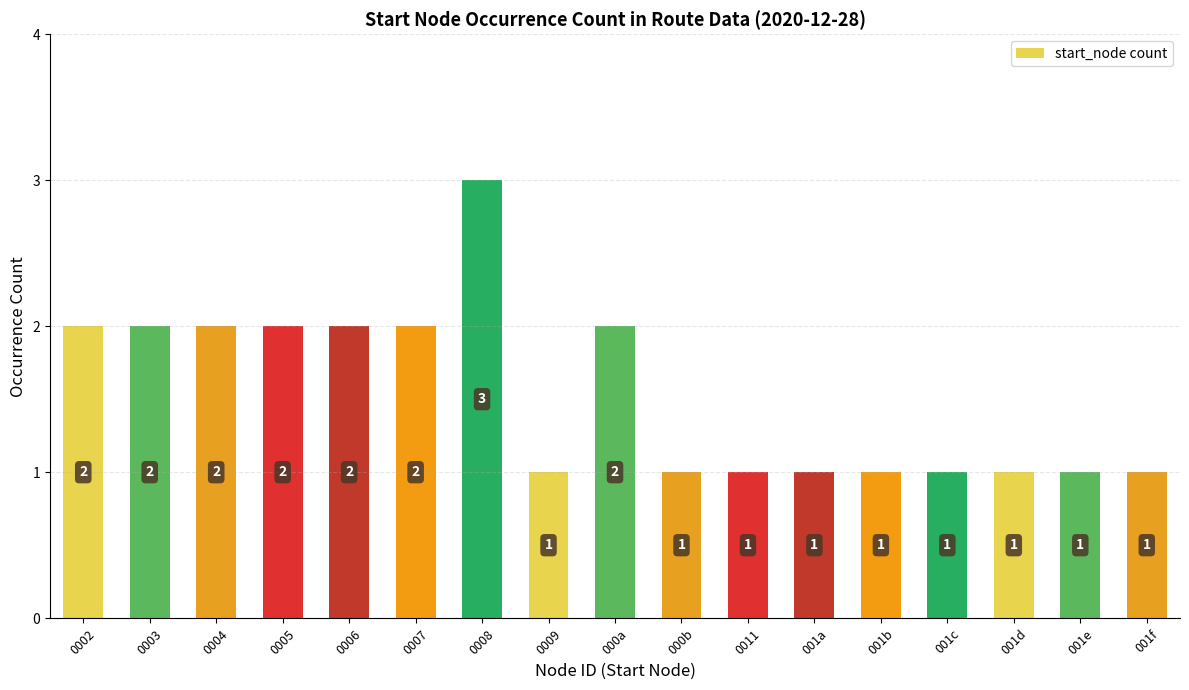

What is the sum of the values at 0002 and 0007?

4